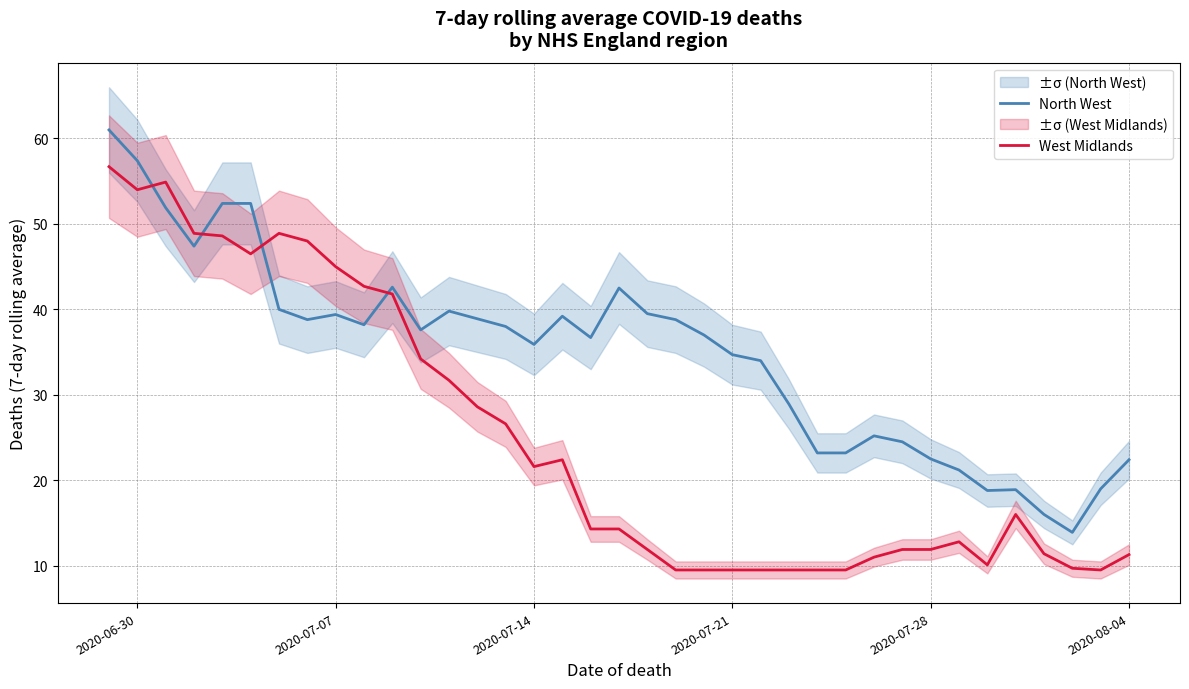

Rank the series by their maximum value, from lowest to highest.

West Midlands, North West